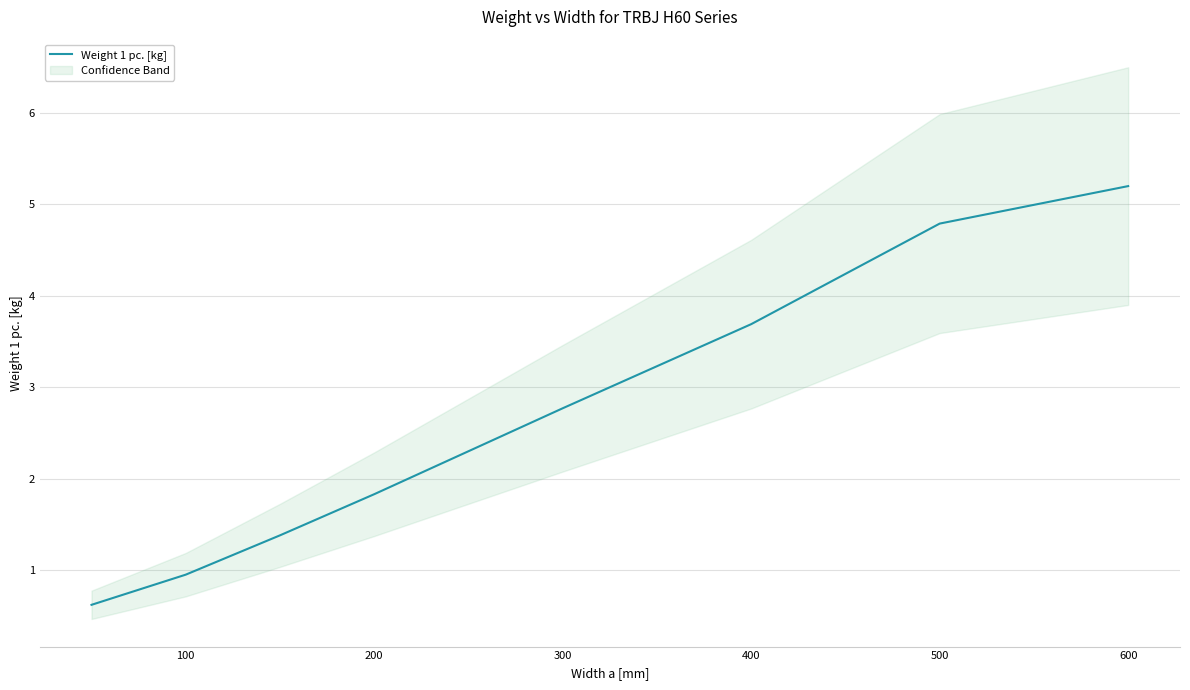

The Weight 1 pc. [kg] series shows 4.8 at 500. True or false?

True